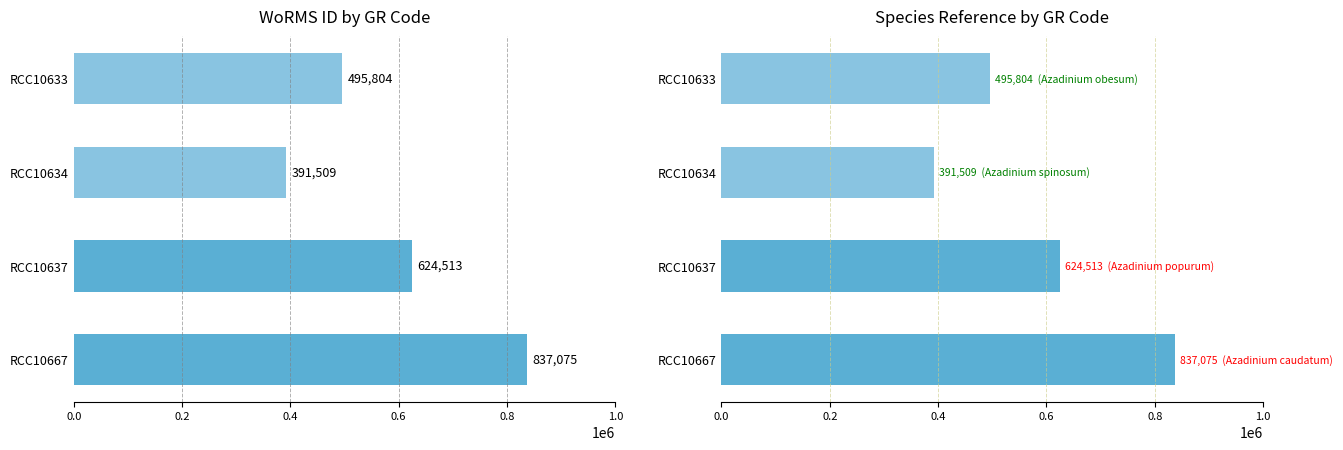

What is the sum of the values at RCC10667 and RCC10633?

1332879